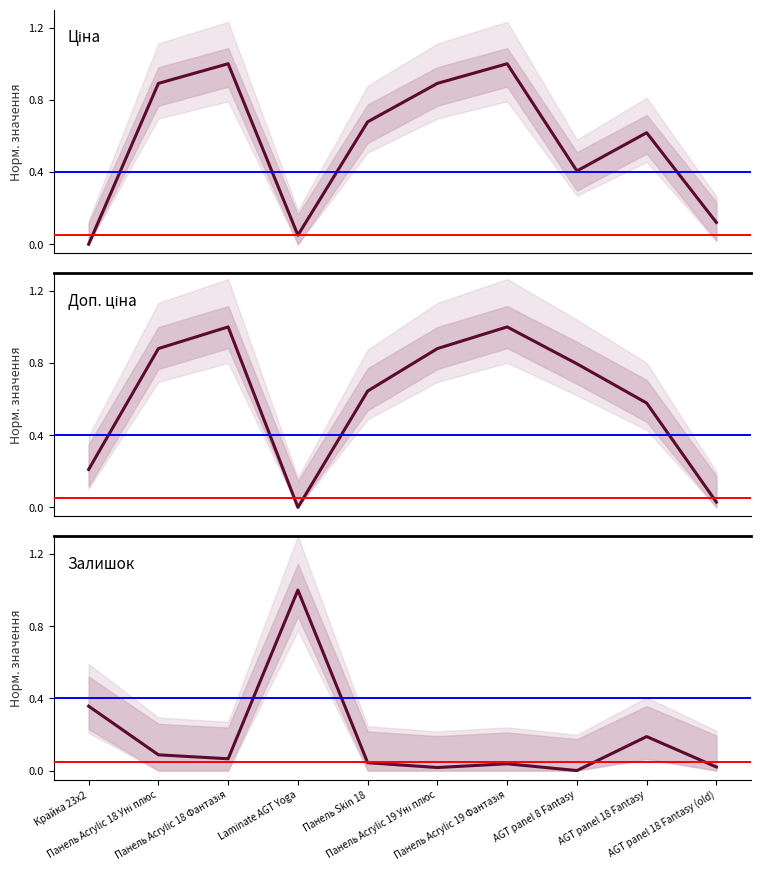

What is the difference between the highest and lowest values at AGT panel 18 Fantasy (old)?

0.1